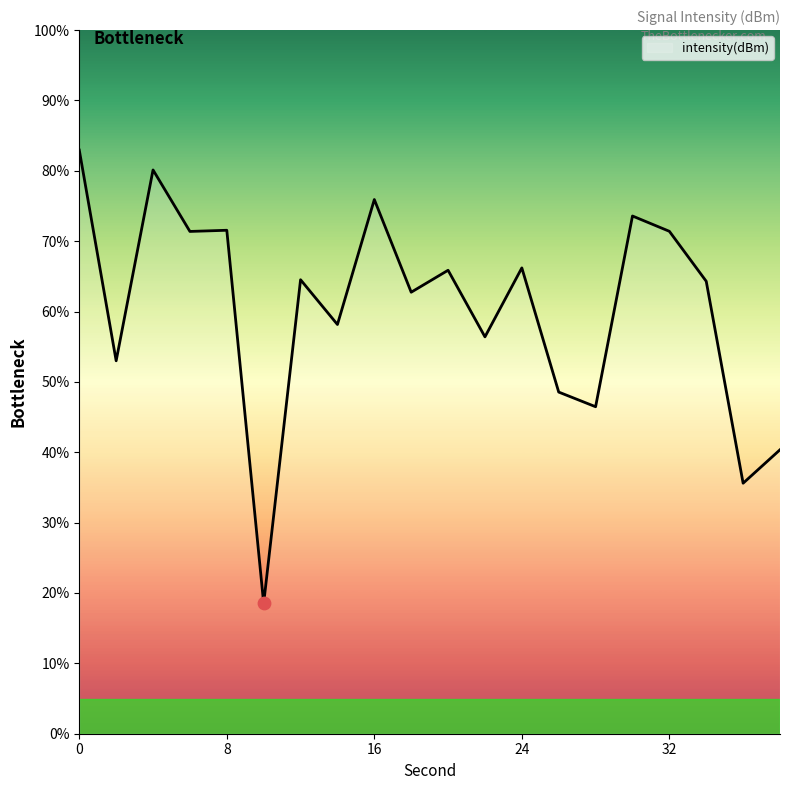

What is the maximum value shown in the chart?

82.9